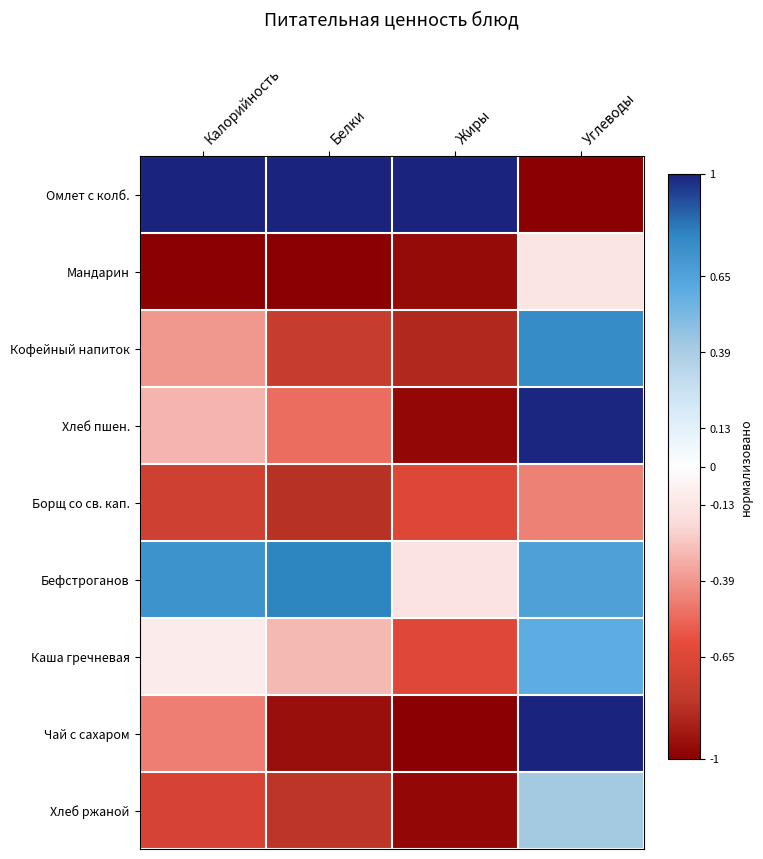

Between Калорийность and Белки, which series saw the biggest shift?

Чай с сахаром